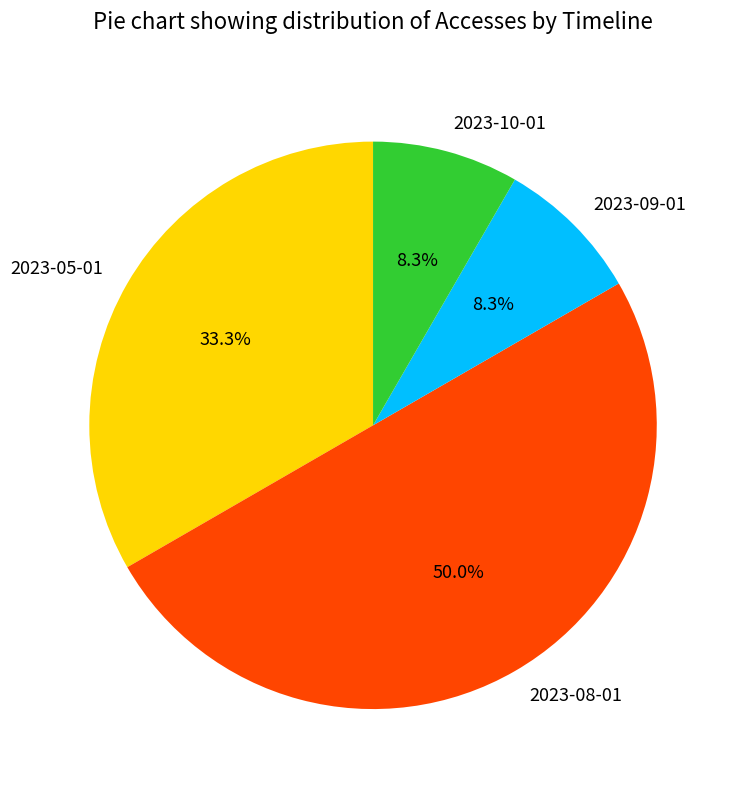

To the nearest percent, what is the average slice percentage?

25%